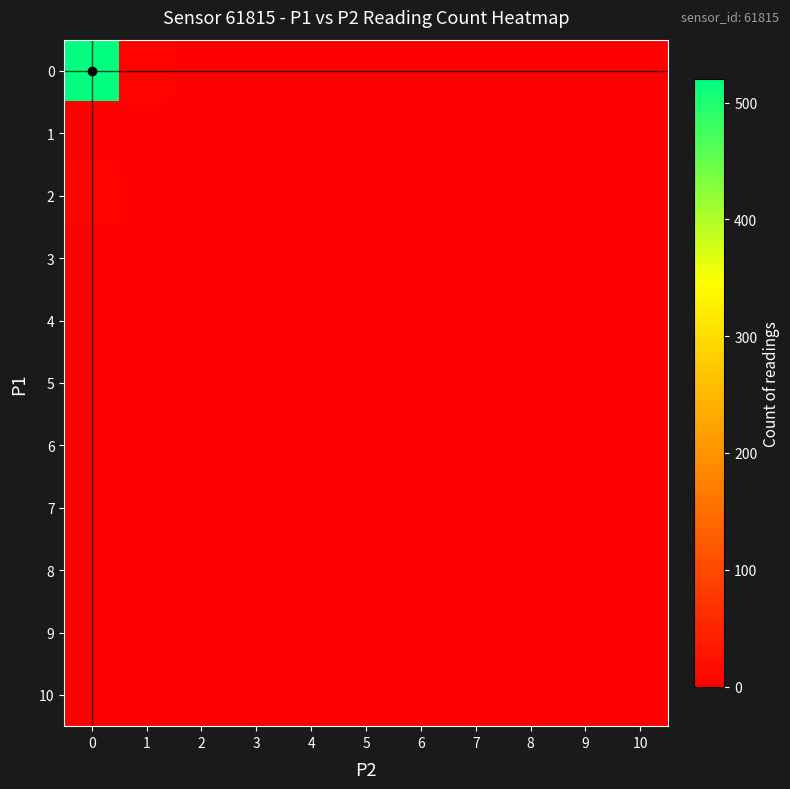

How many series are shown in this chart?

11